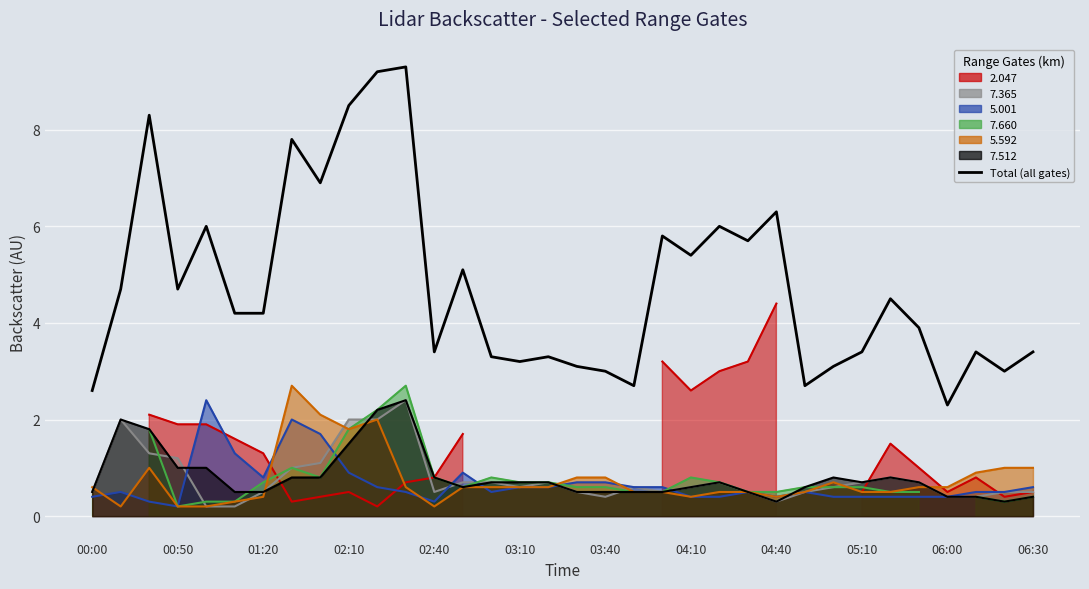

Reading left to right, what are all the values shown in this chart?

2.6	4.7	8.3	4.7	6.0	4.2	4.2	7.8	6.9	8.5	9.2	9.3	3.4	5.1	3.3	3.2	3.3	3.1	3.0	2.7	5.8	5.4	6.0	5.7	6.3	2.7	3.1	3.4	4.5	3.9	2.3	3.4	3.0	3.4